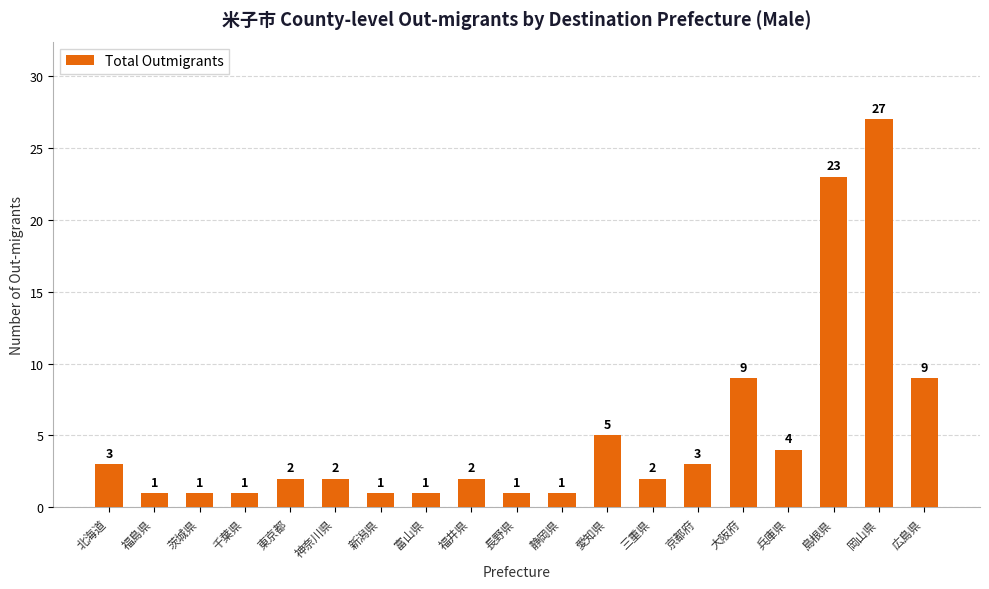

What is the difference between the maximum and minimum values?

26